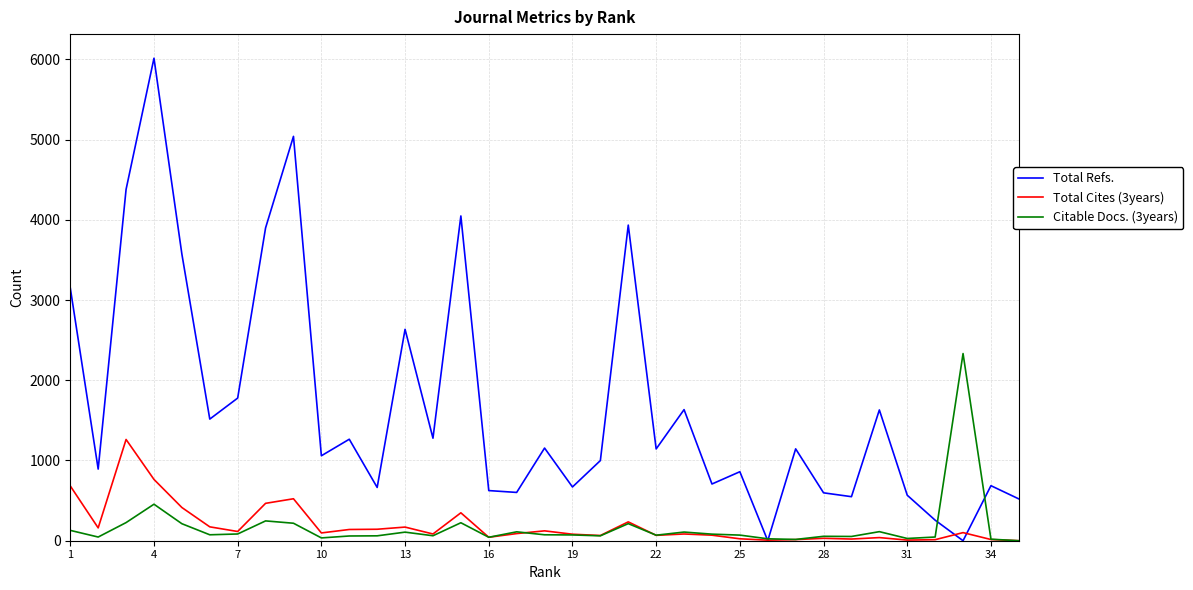

Rank the series by their maximum value, from lowest to highest.

Total Cites (3years), Citable Docs. (3years), Total Refs.